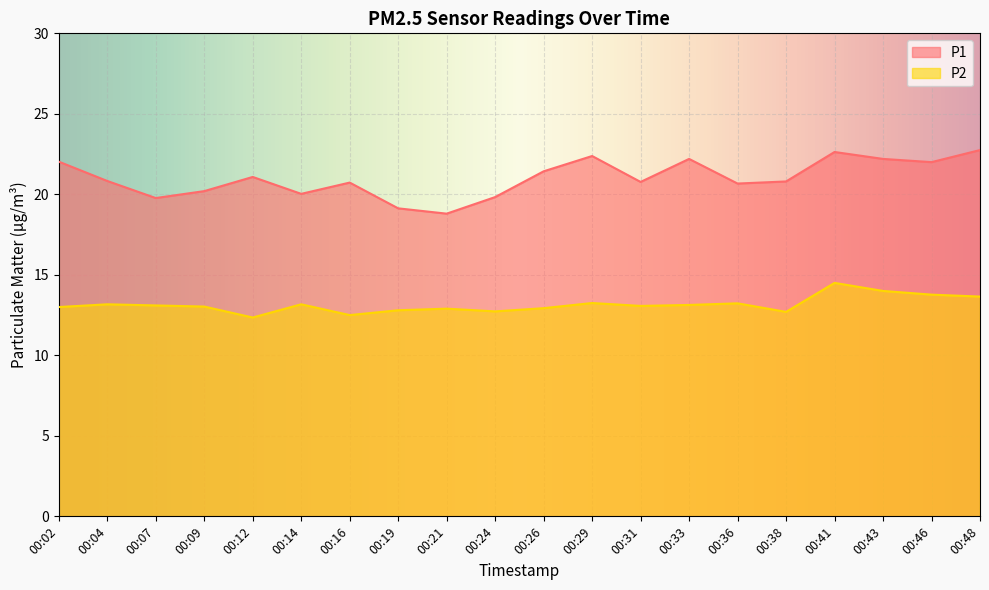

What is the difference between the second highest and second lowest values in the P1 series?

3.5